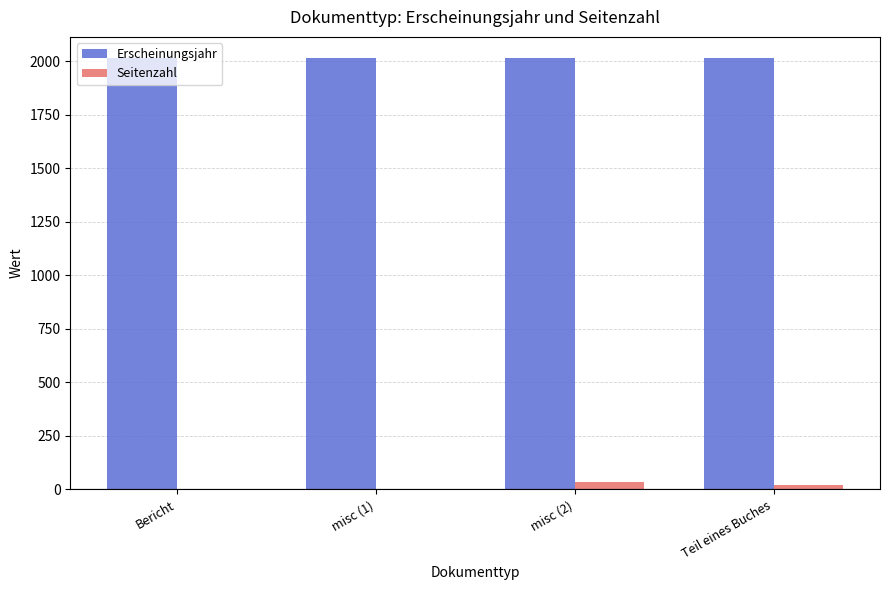

What is the sum of the Seitenzahl values at misc (1) and misc (2)?

39